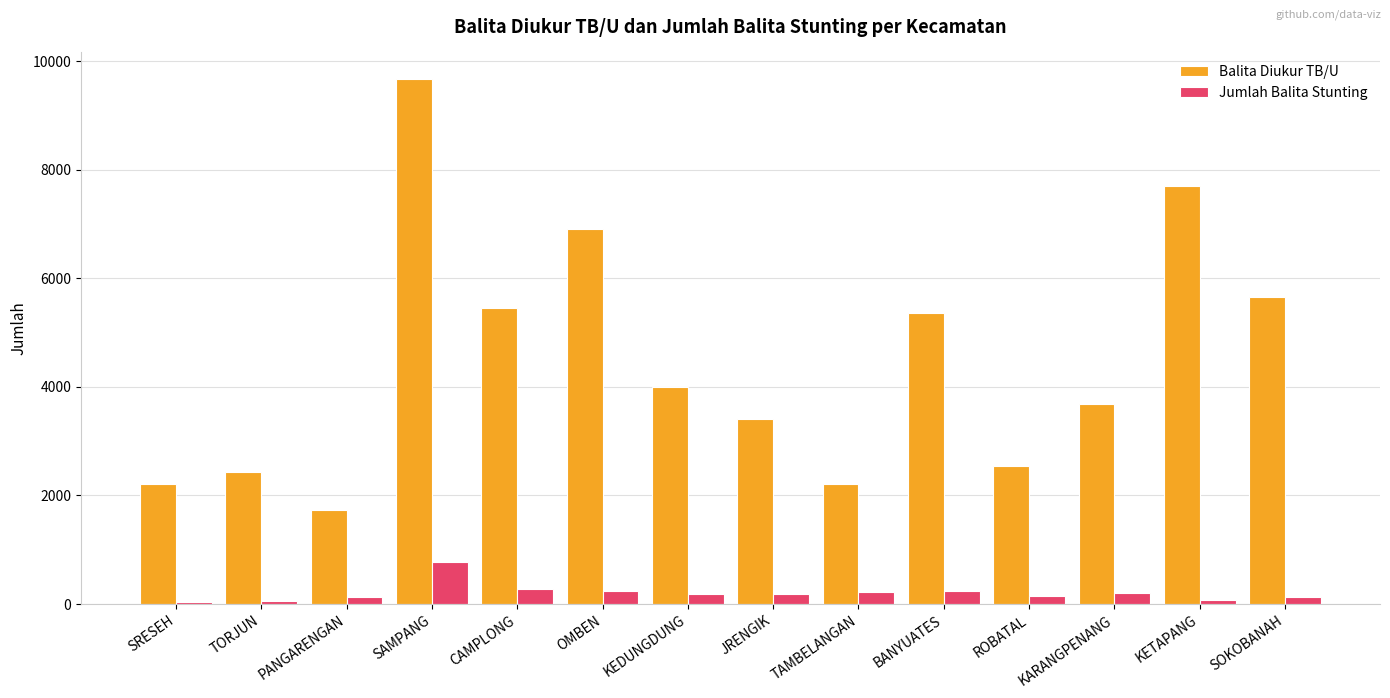

Rank the series at BANYUATES from highest to lowest value.

Balita Diukur TB/U, Jumlah Balita Stunting